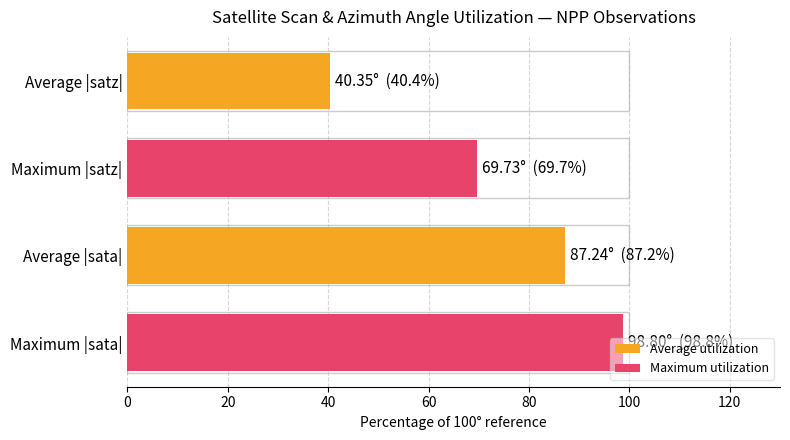

What is the minimum value shown in the chart?

40.4